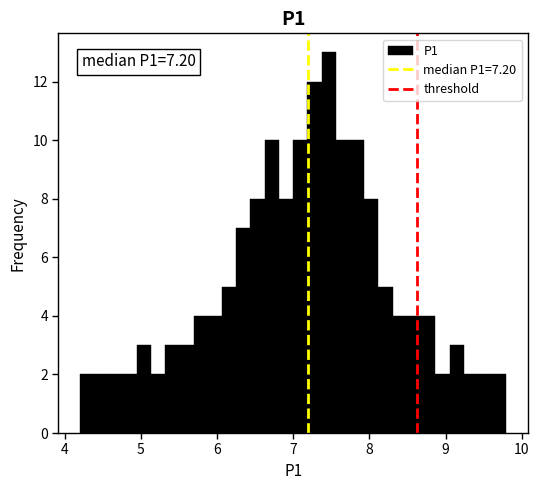

Around what value on the x-axis is the tallest bar? Give the approximate position of its centre, as read against the axis.

7.5